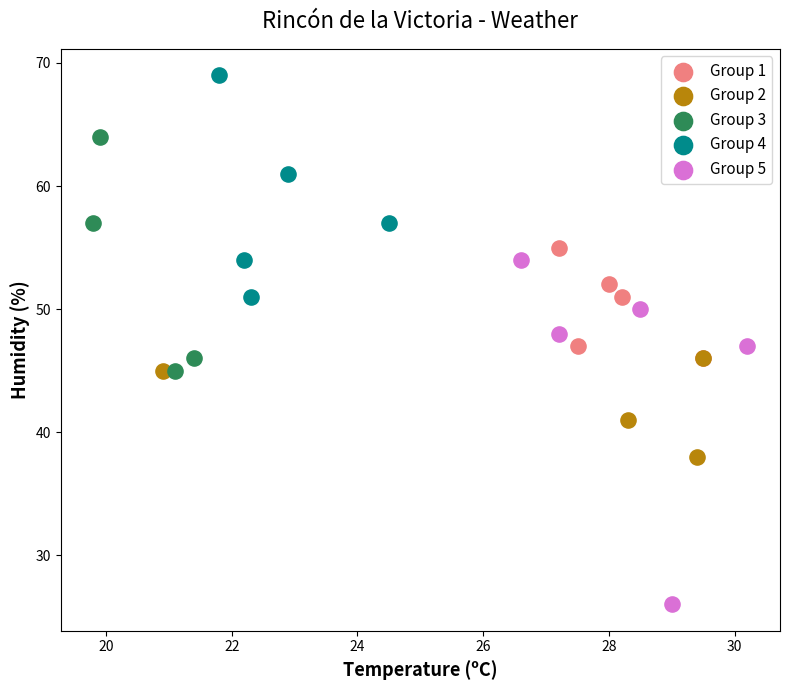

What are all the series names shown in the legend?

Group 1, Group 2, Group 3, Group 4, Group 5